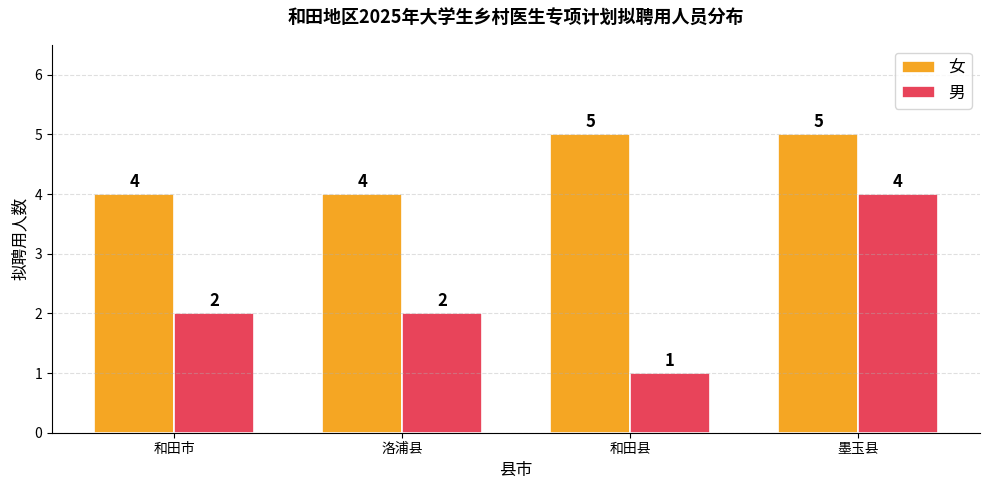

What position from the right is 和田市?

4